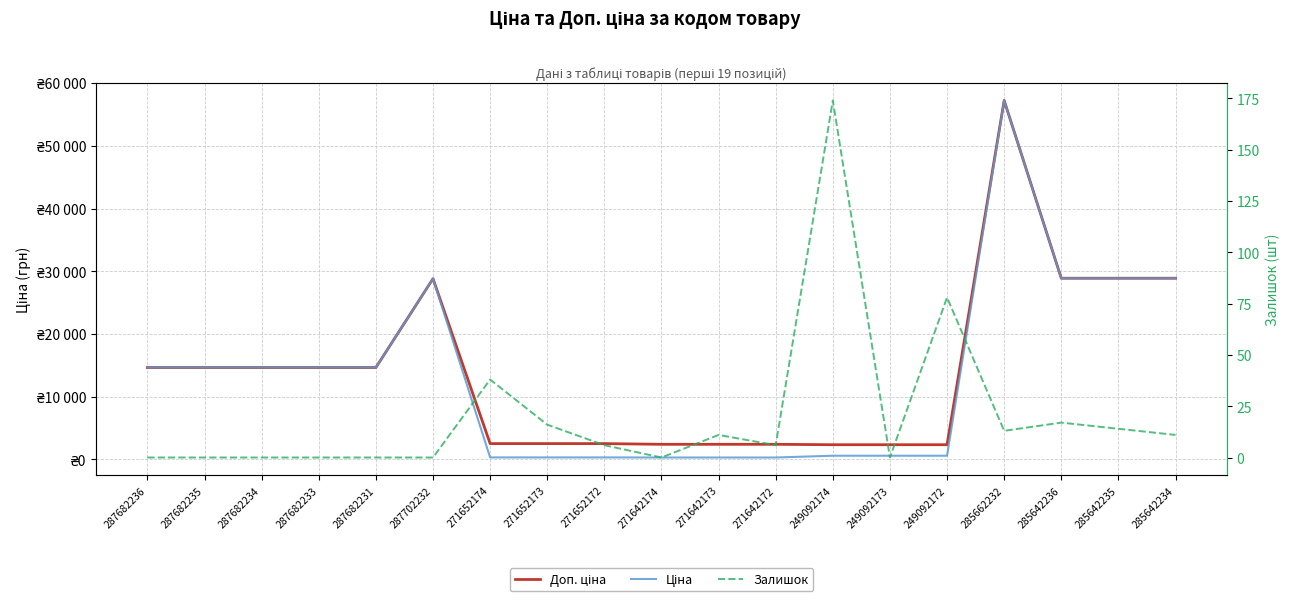

Rank the series by their maximum value, from highest to lowest.

Доп. ціна, Ціна, Залишок